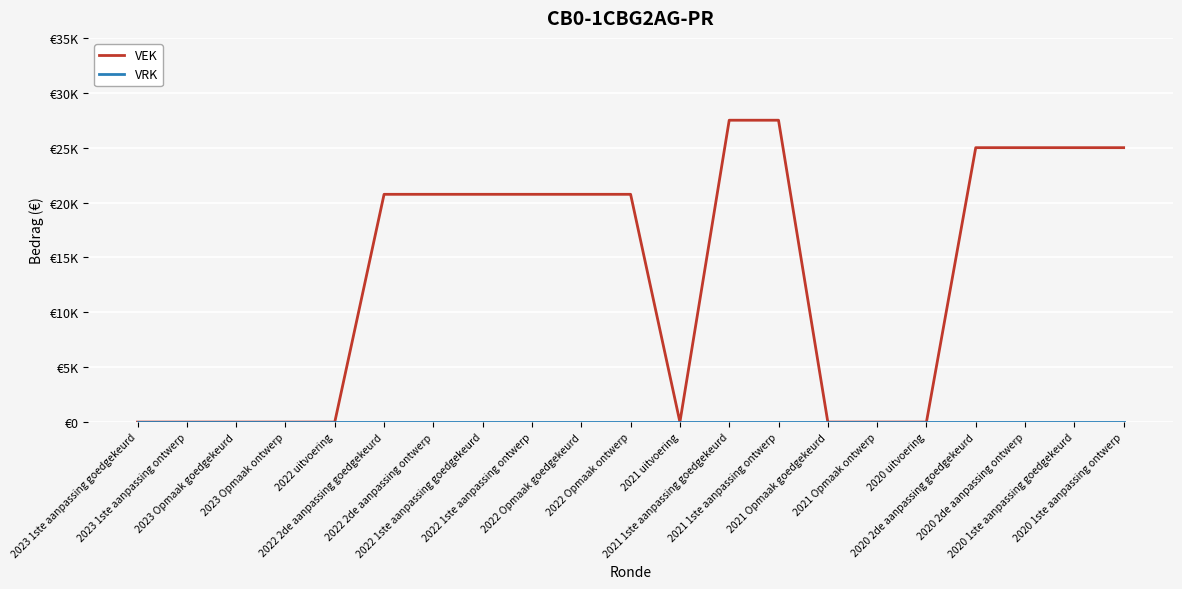

True or false: VEK and VRK cross at least once.

False